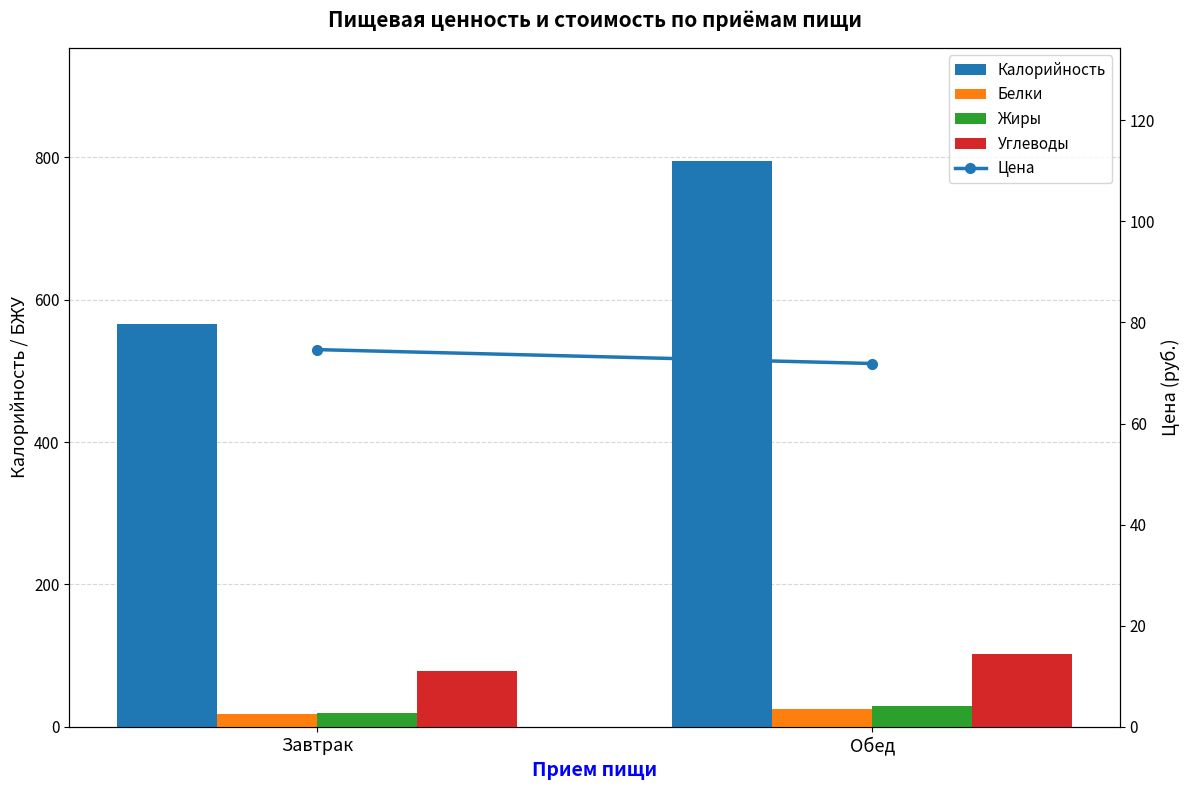

Are the bars grouped side by side (vs. stacked)?

Yes